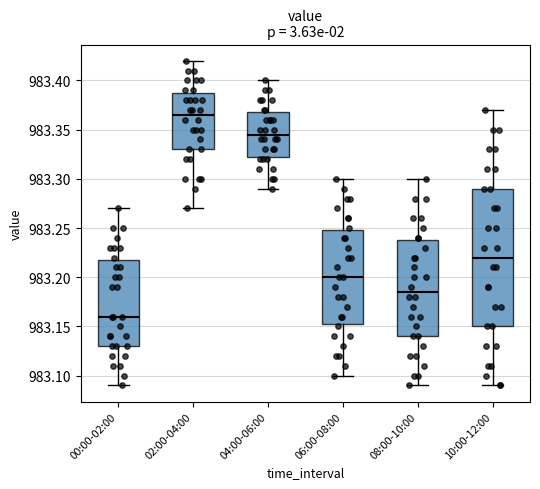

Reading left to right, transcribe this box plot: for each box, give where its median line is, the range the box spans, and where its two whiskers end, as read against the y-axis. The values are not printed on the chart, so give them approximately, as read against the axis.

00:00-02:00: median 983.160, box 983.130 to 983.220, whiskers 983.090 to 983.270
02:00-04:00: median 983.365, box 983.330 to 983.390, whiskers 983.270 to 983.420
04:00-06:00: median 983.345, box 983.325 to 983.370, whiskers 983.290 to 983.400
06:00-08:00: median 983.200, box 983.155 to 983.250, whiskers 983.100 to 983.300
08:00-10:00: median 983.185, box 983.140 to 983.240, whiskers 983.090 to 983.300
10:00-12:00: median 983.220, box 983.150 to 983.290, whiskers 983.090 to 983.370